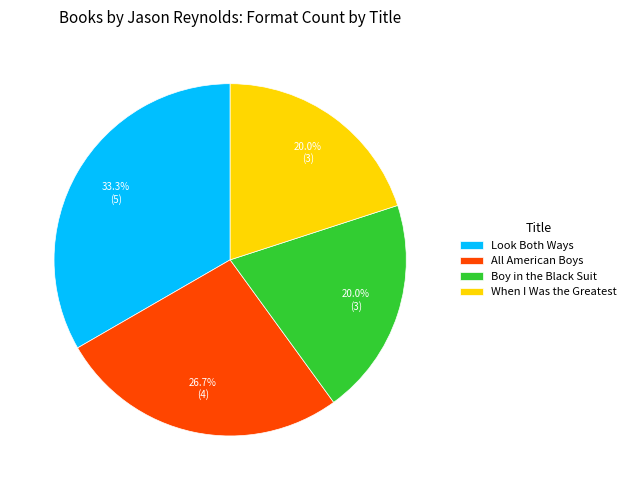

Do Boy in the Black Suit and Look Both Ways together represent more than half of the pie?

Yes